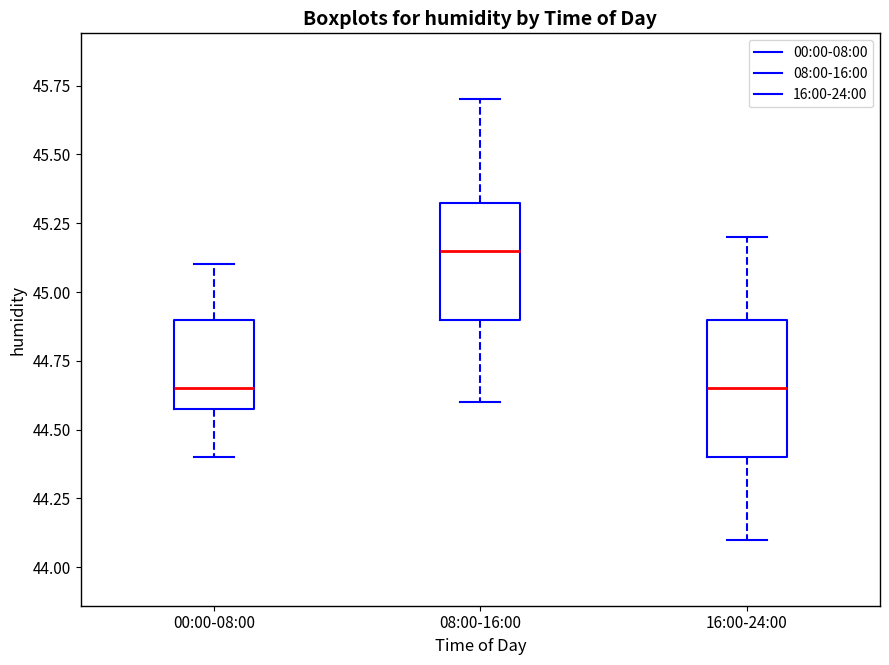

Reading left to right, read every box against the y-axis: the position of its median line, the range the box covers, and the ends of its whiskers. The values are not printed on the chart, so give them approximately, as read against the axis.

00:00-08:00: median 44.65, box 44.60 to 44.90, whiskers 44.40 to 45.10
08:00-16:00: median 45.15, box 44.90 to 45.35, whiskers 44.60 to 45.70
16:00-24:00: median 44.65, box 44.40 to 44.90, whiskers 44.10 to 45.20